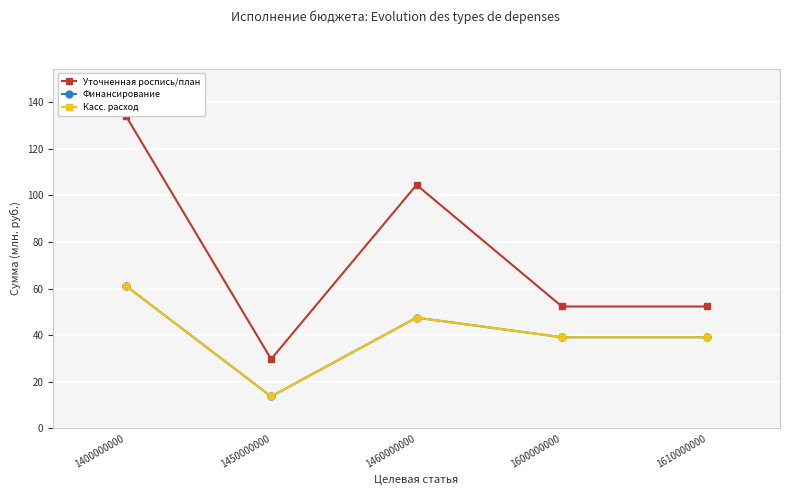

How many interior local valleys does the Касс. расход series have?

1